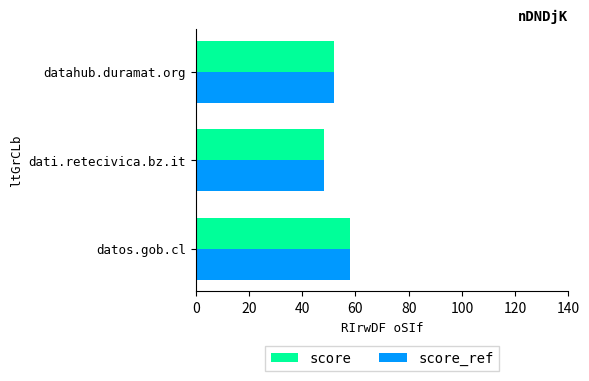

The score series shows 67 at dati.retecivica.bz.it. True or false?

False